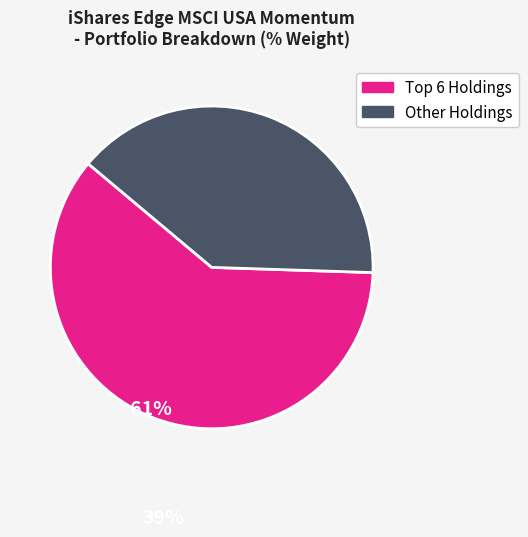

Does any single category account for the majority?

Yes